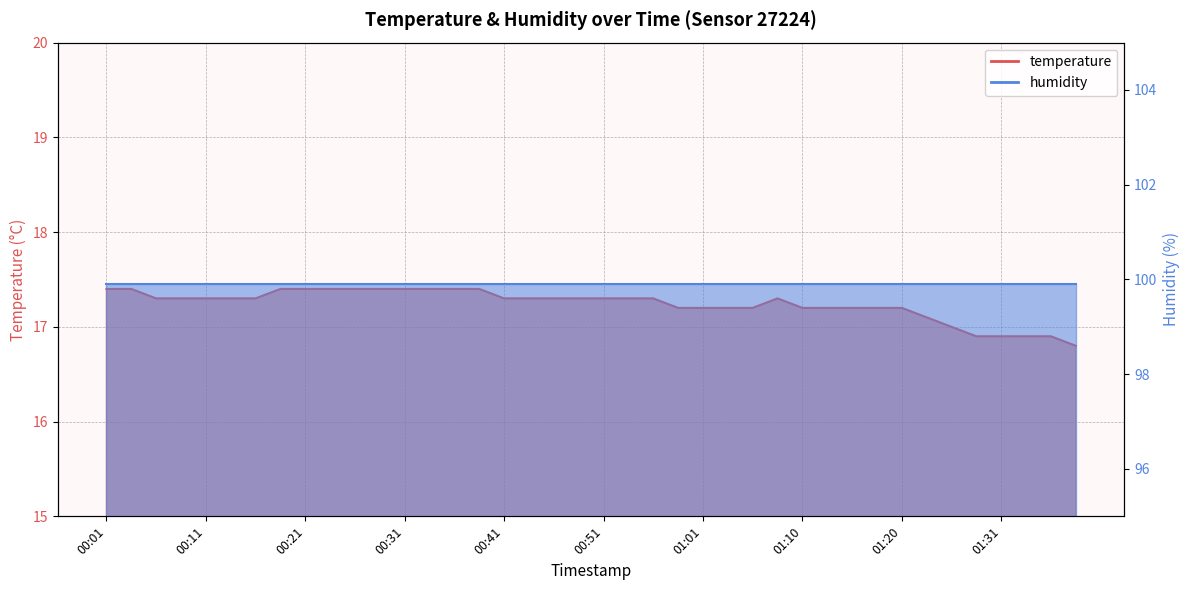

What is the label of the 37th point from the left?

01:31